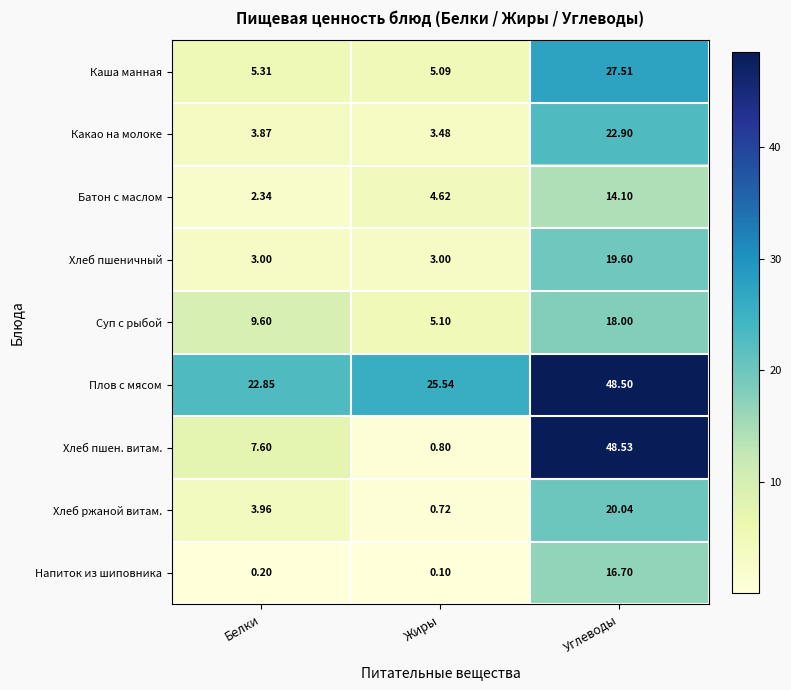

At which label is Какао на молоке closest to 13?

Белки